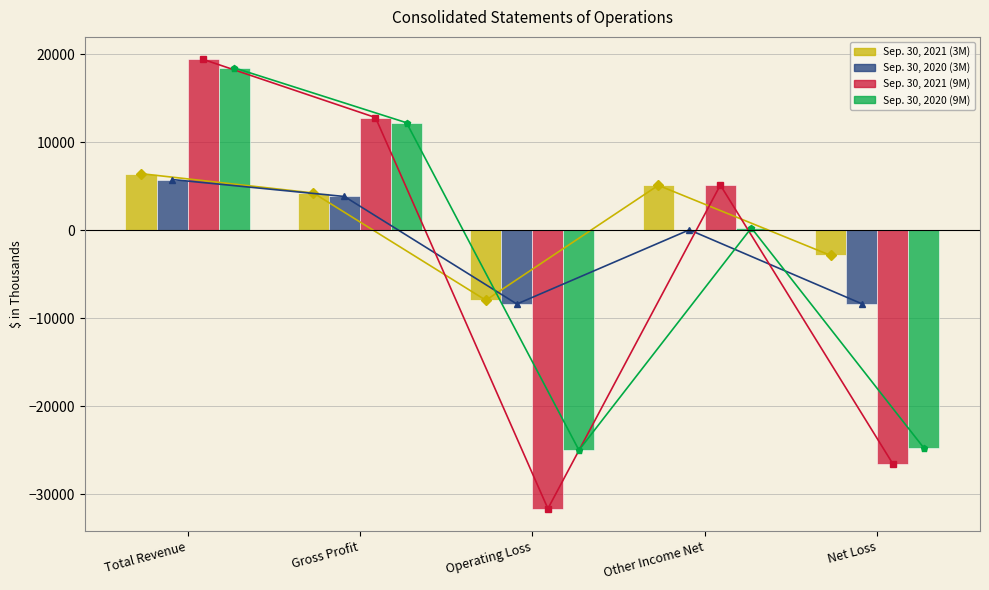

Does the chart contain stacked bars?

No